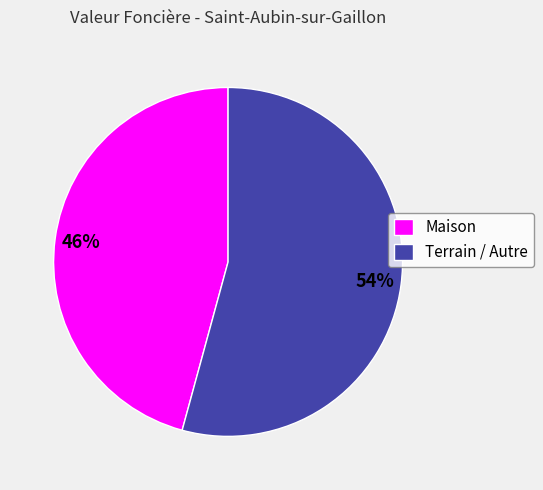

Which category has the smallest portion of the pie?

Maison